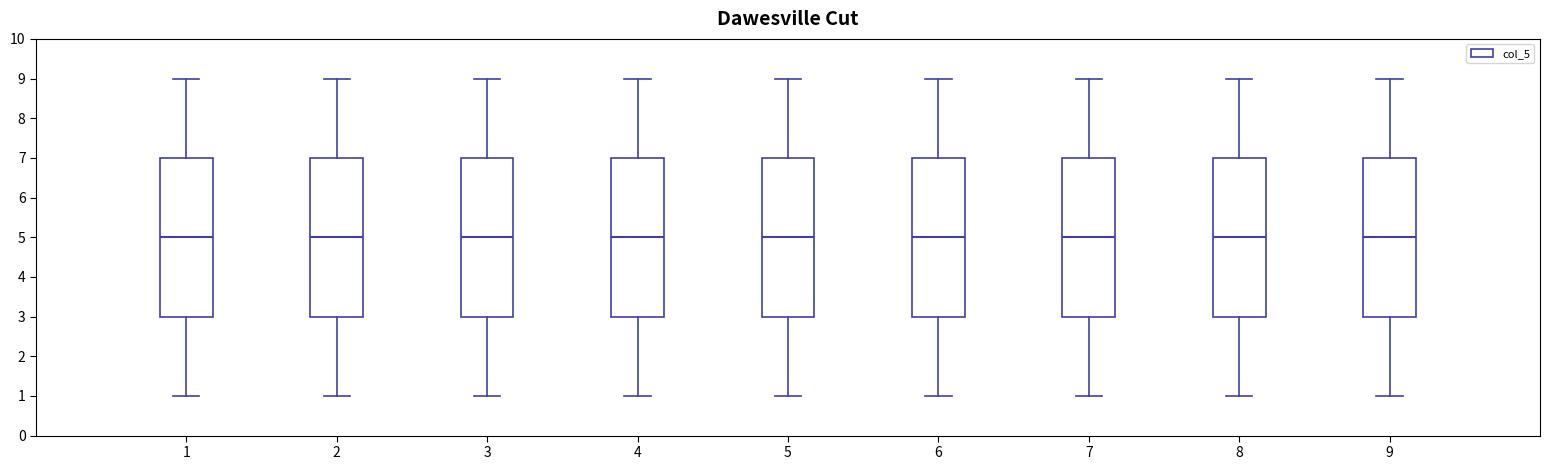

Where does the upper whisker of the box at x = 2 end on the y-axis? The values are not printed on the chart, so give them approximately, as read against the axis.

9